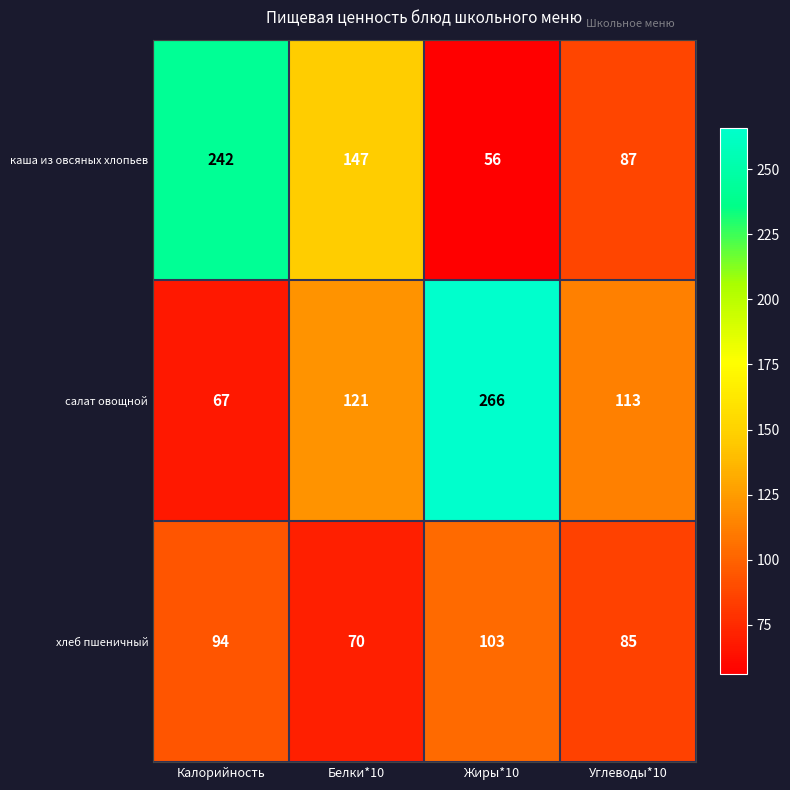

At Калорийность, list the series in order from largest to smallest.

каша из овсяных хлопьев, хлеб пшеничный, салат овощной